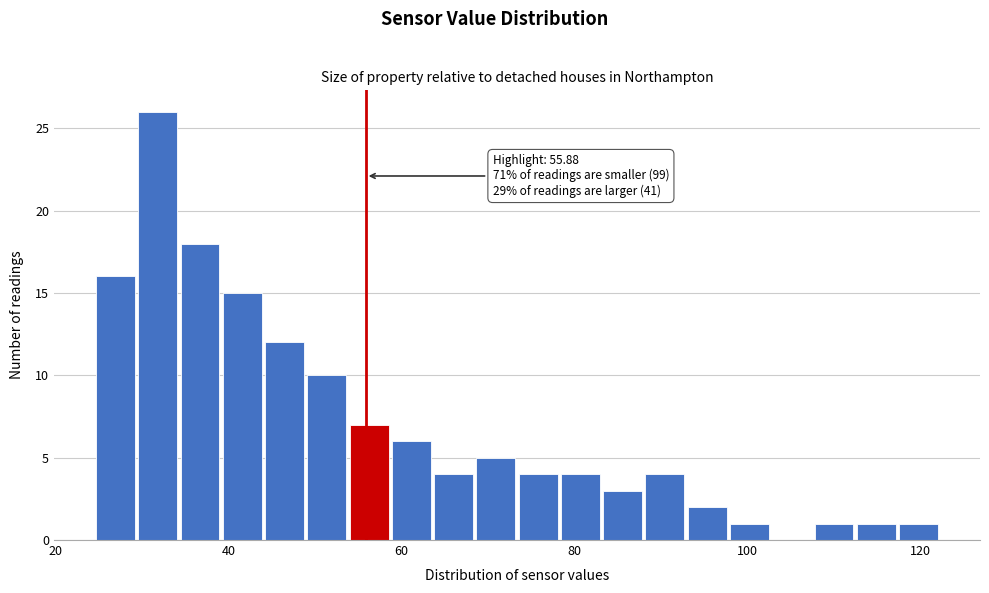

Read against the x-axis, roughly where is the centre of the tallest bar?

32